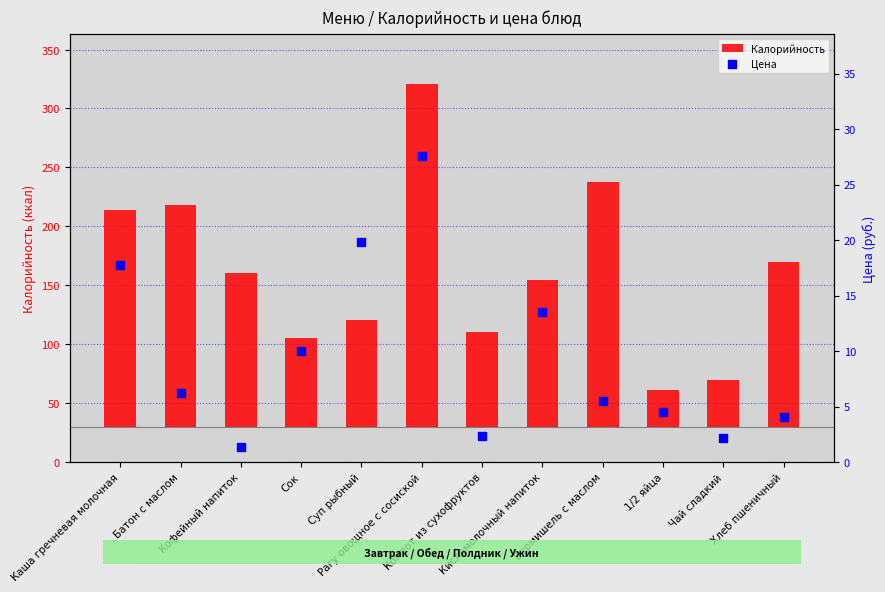

What are all the series names shown in the legend?

Калорийность, Цена